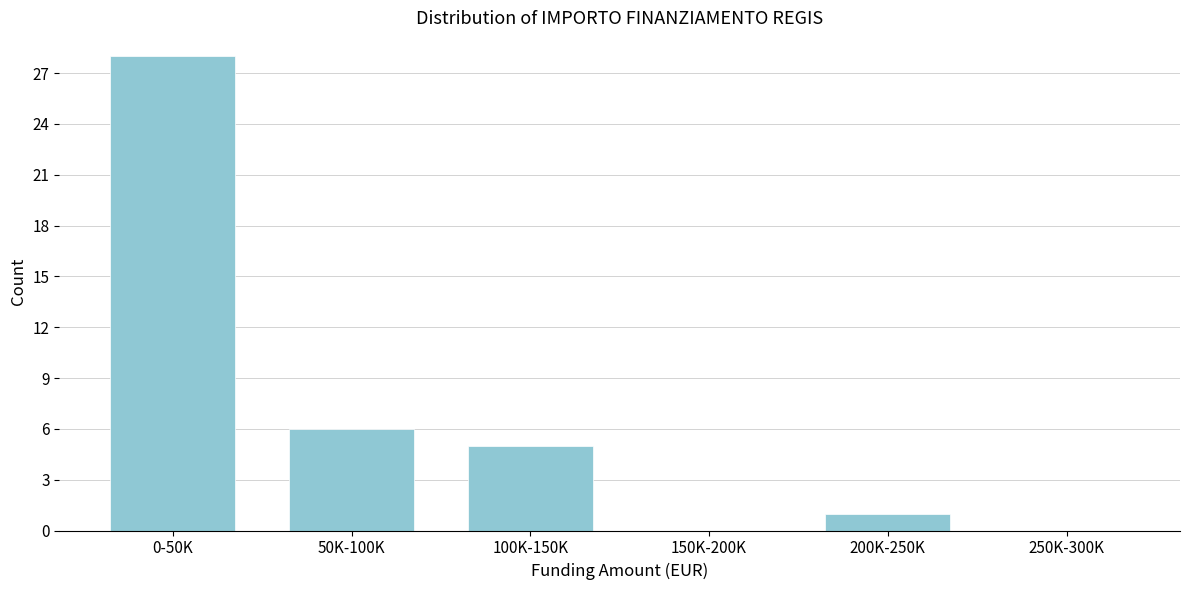

Reading left to right, list all the values displayed in this chart.

0-50K=28	50K-100K=6	100K-150K=5	150K-200K=0	200K-250K=1	250K-300K=0